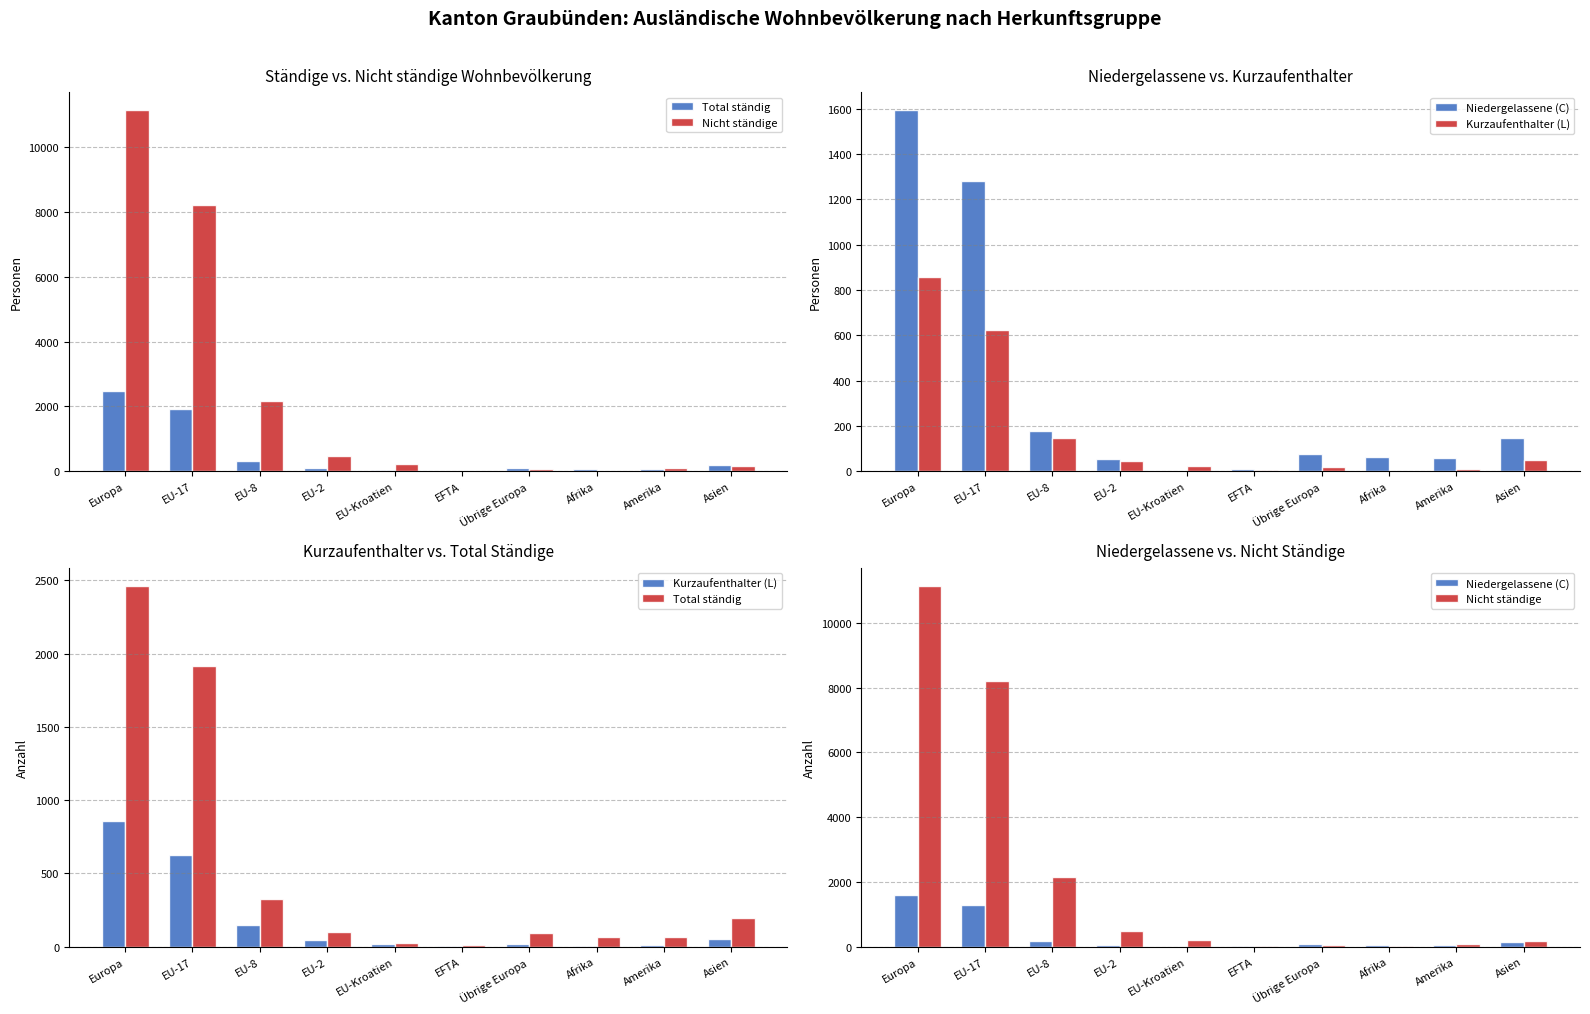

What is the difference between the Nicht ständige values at EFTA and Übrige Europa?

53